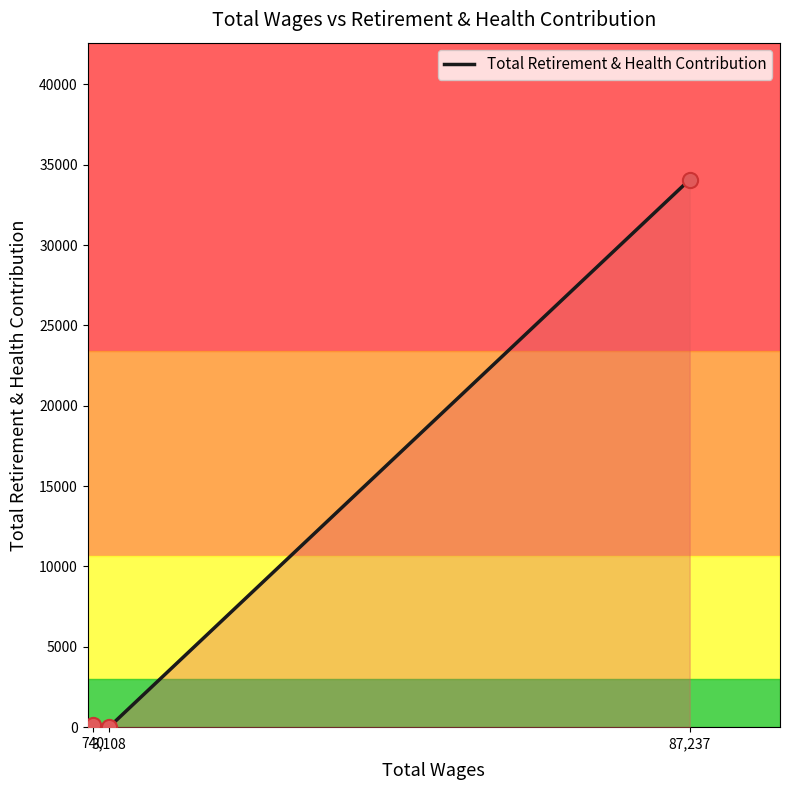

What is the change in value from 740 to 87,237?

+33948